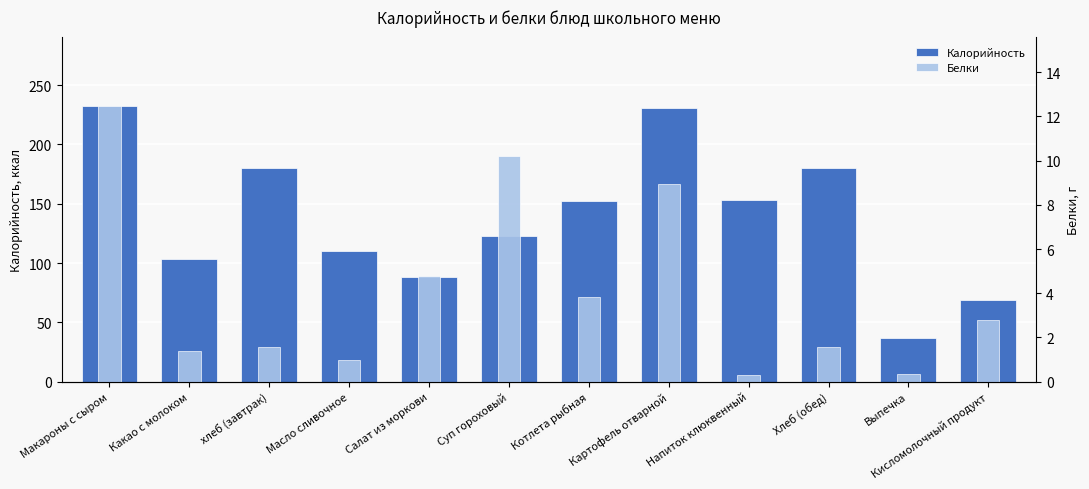

What is the spread (max minus min) of values at Хлеб (обед)?

178.4